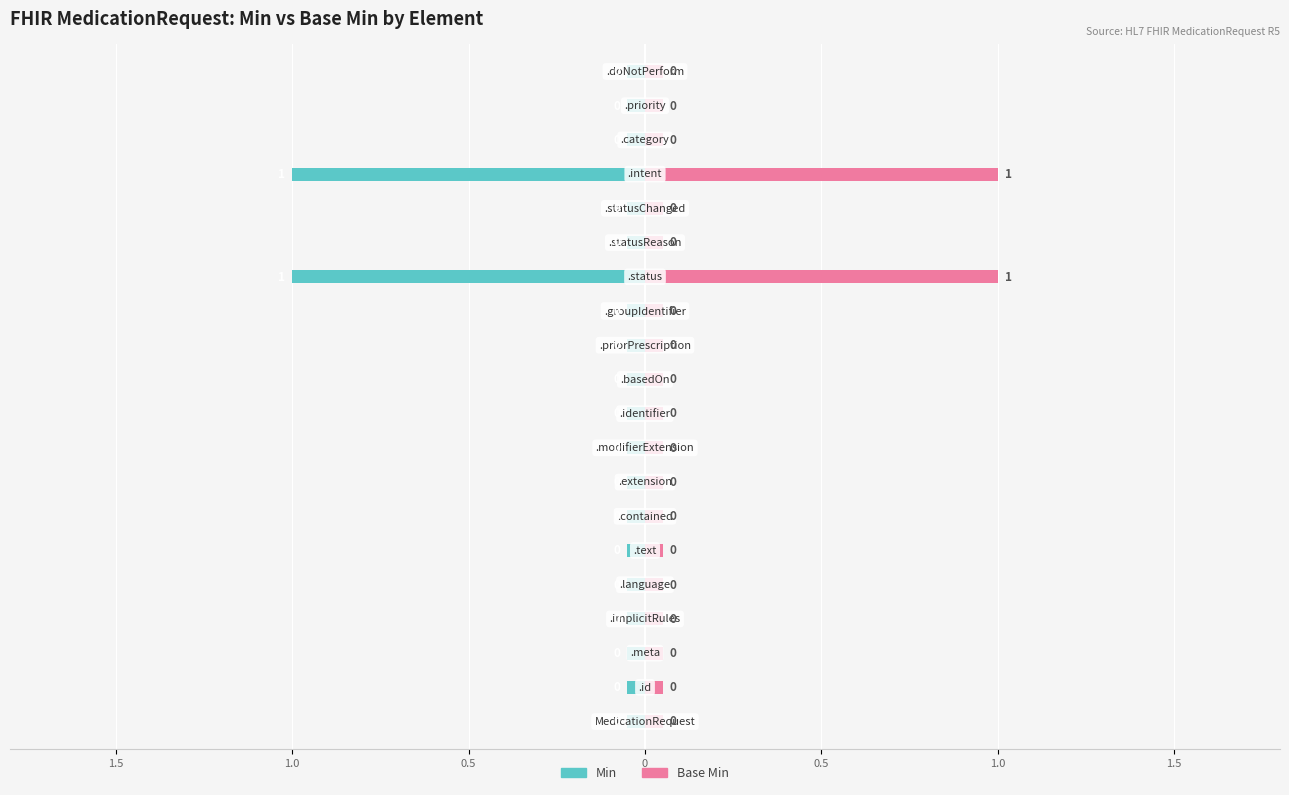

The Min series shows -0.1 at 1.5. True or false?

False